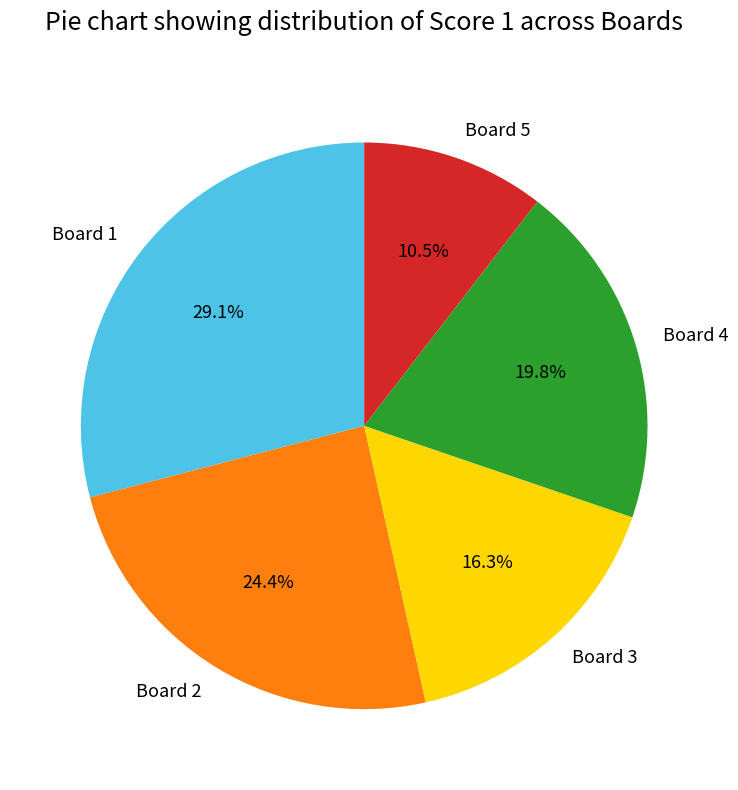

How much of the chart is everything except Board 1?

70.9%